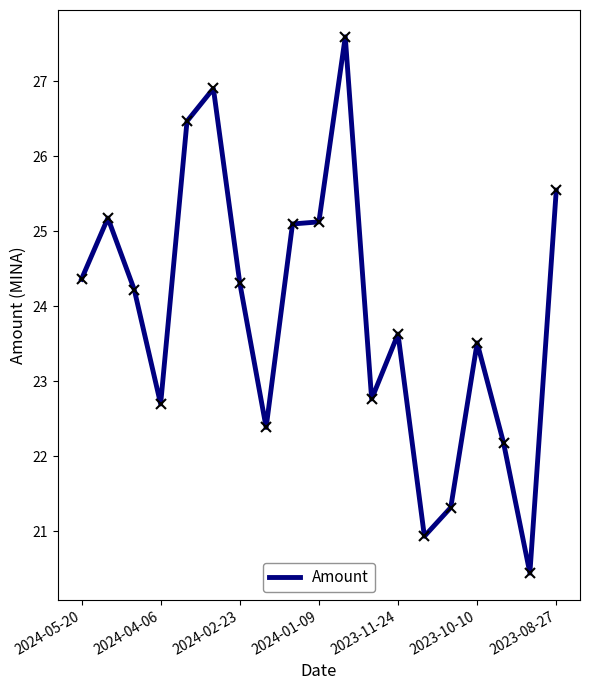

What is the difference between the second highest and minimum values?

6.5